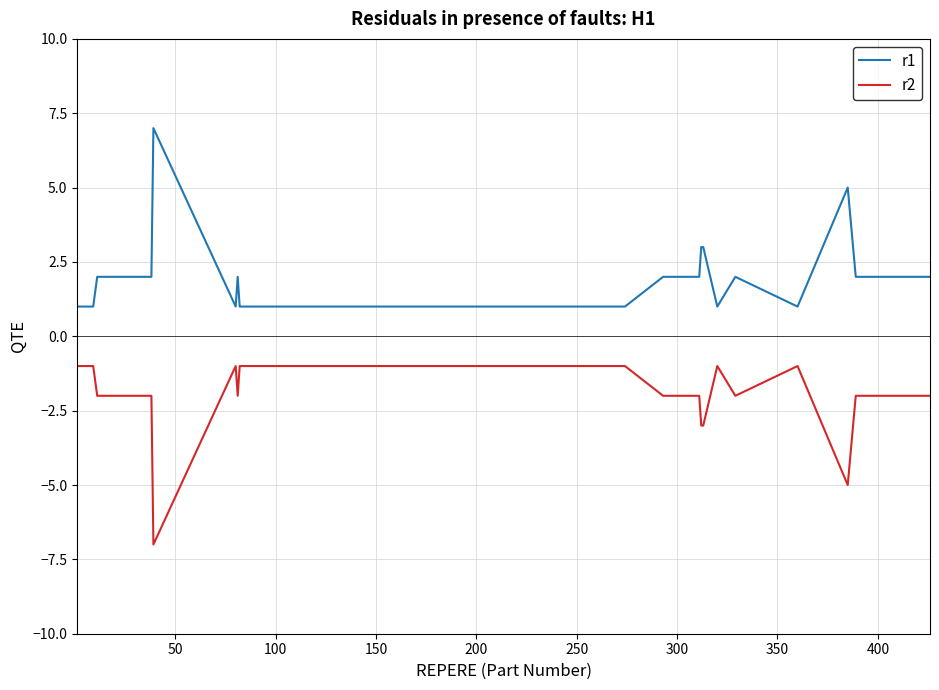

What is the greatest value displayed?

7